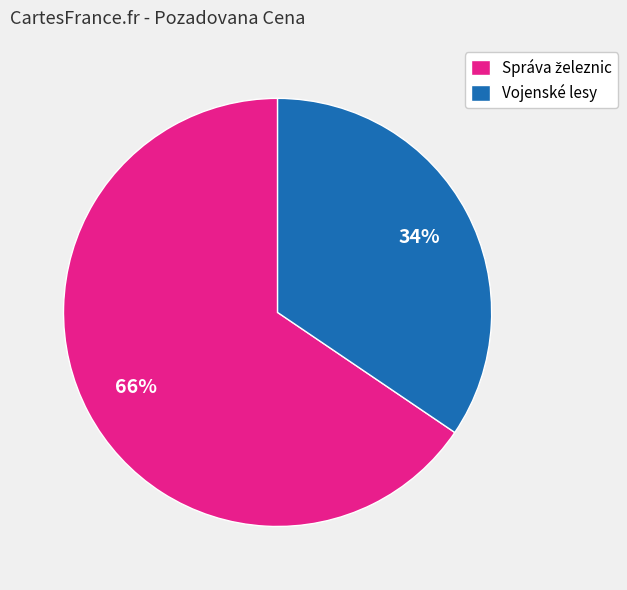

Which category has the smallest portion of the pie?

Vojenské lesy